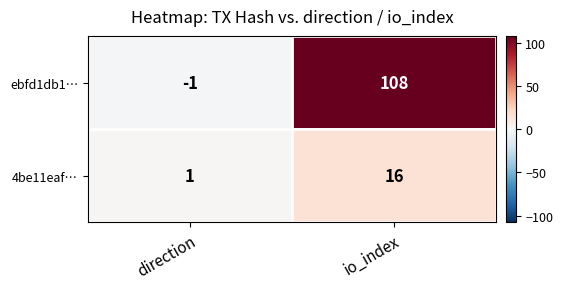

Reading right to left, extract all data points from this chart.

ebfd1db1…: 108	-1
4be11eaf…: 16	1